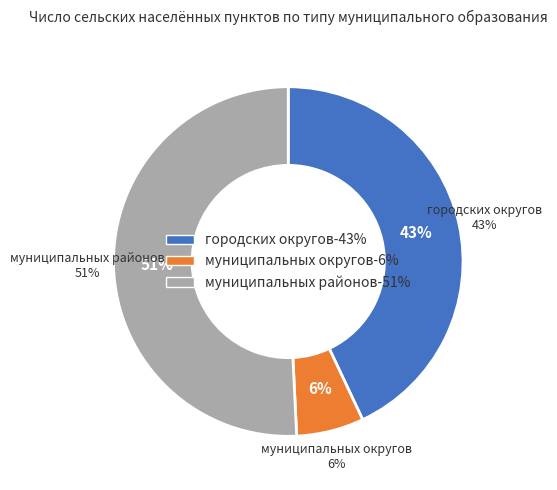

To the nearest percent, what portion does муниципальных районов represent?

51%